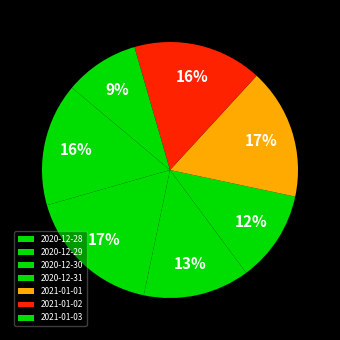

What percentage is the 2021-01-01 slice, to the nearest percent?

17%